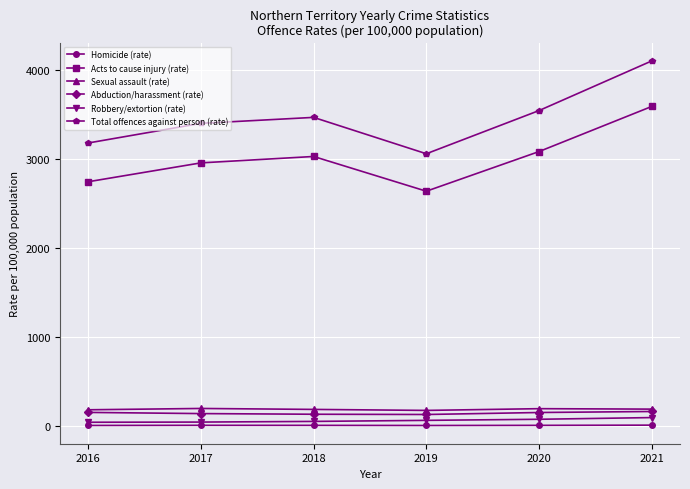

Which category has the highest value in the Acts to cause injury (rate) series?

2021